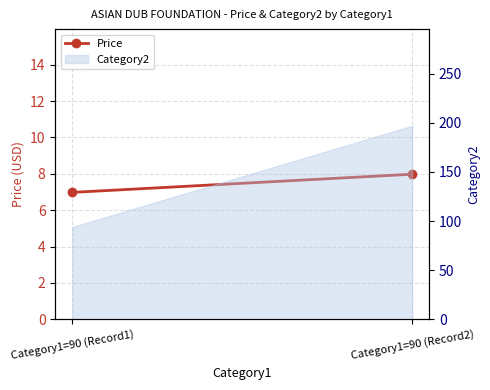

What is the average value?

7.5